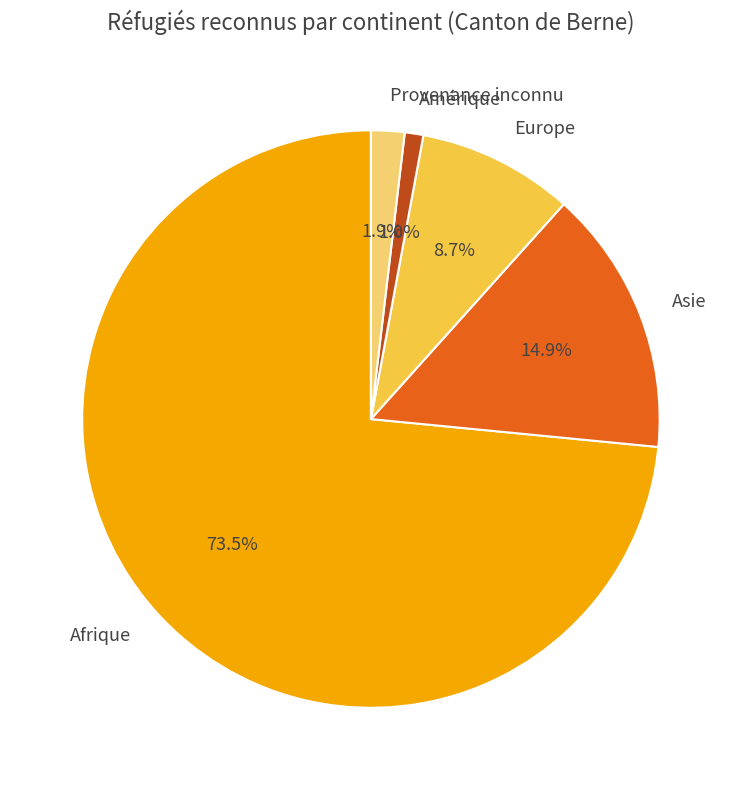

True or false: Europe accounts for 14% of the total.

False